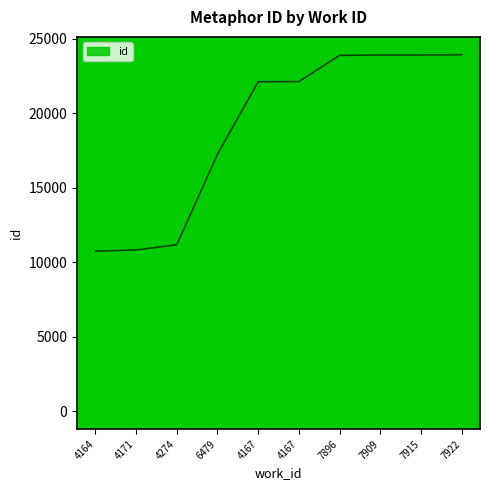

How many lines are shown in the chart?

1